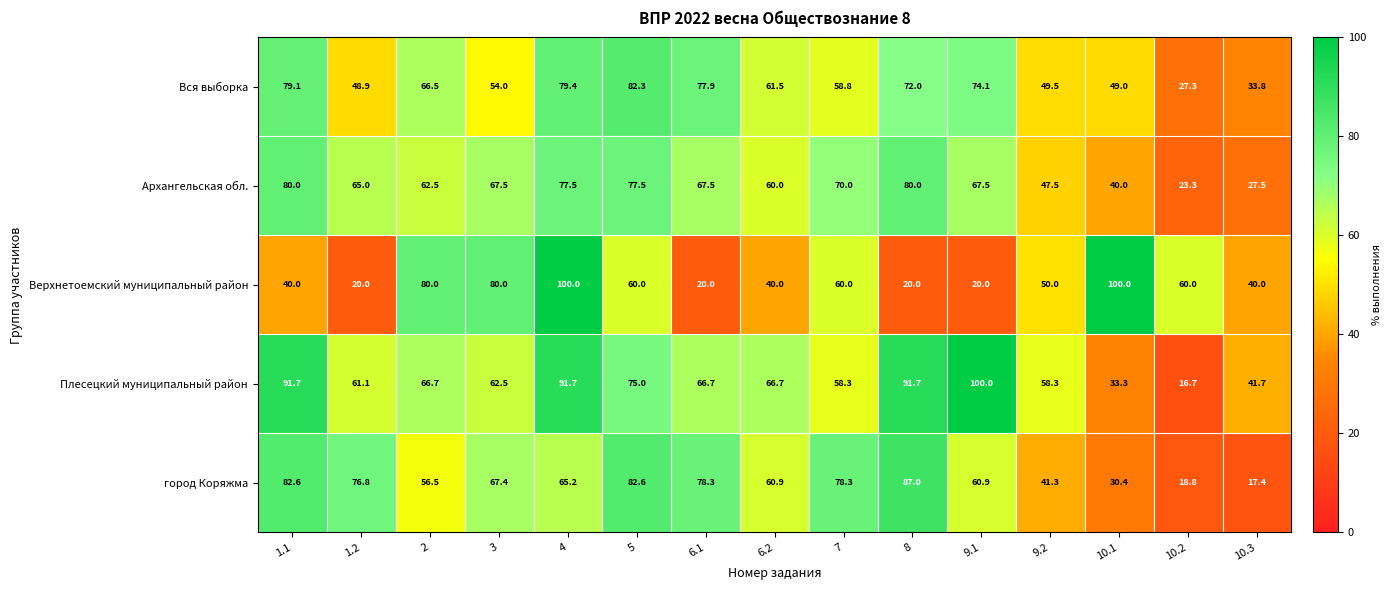

The value of Плесецкий муниципальный район at 1.2 is 61.1. True or false?

True